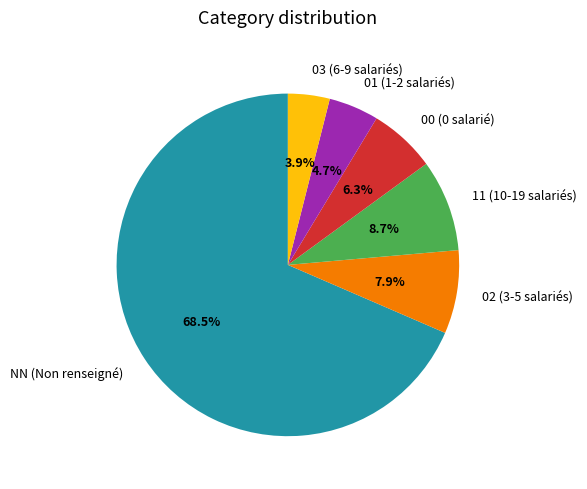

Is there a majority slice in this chart?

Yes